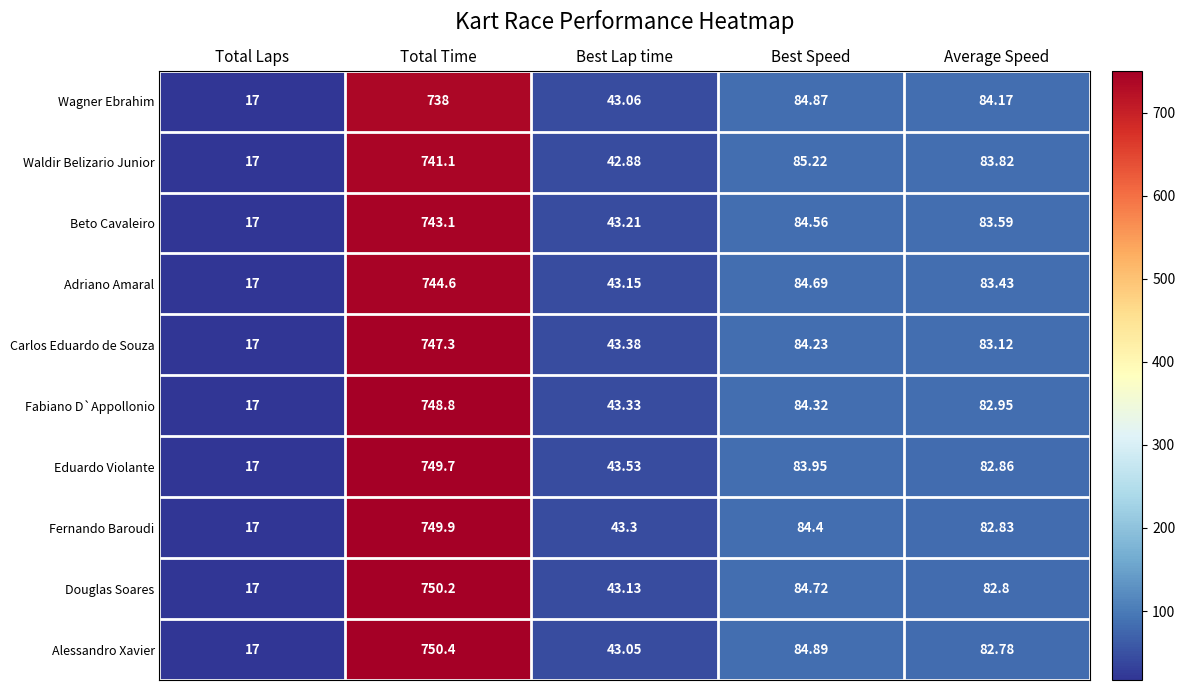

At Best Speed, list the series in order from smallest to largest.

Eduardo Violante, Carlos Eduardo de Souza, Fabiano D`Appollonio, Fernando Baroudi, Beto Cavaleiro, Adriano Amaral, Douglas Soares, Wagner Ebrahim, Alessandro Xavier, Waldir Belizario Junior